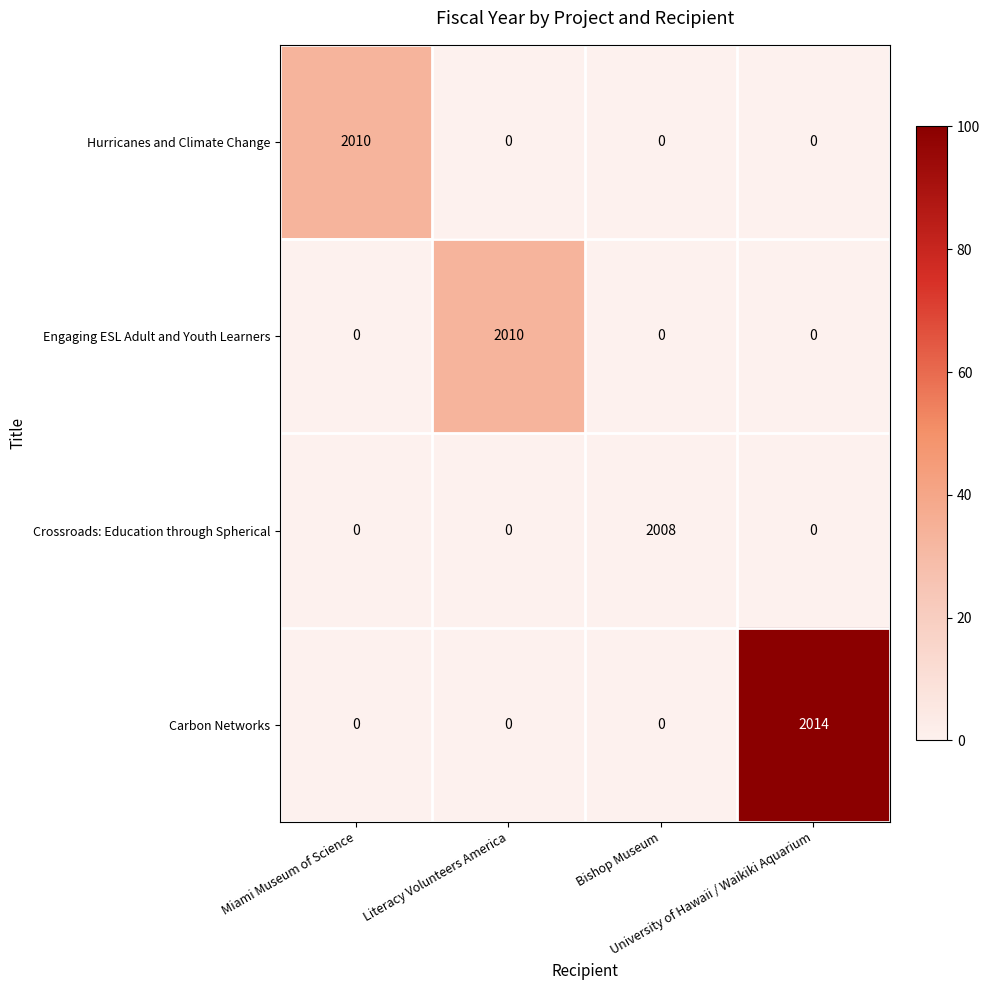

How many distinct data groups are displayed?

4